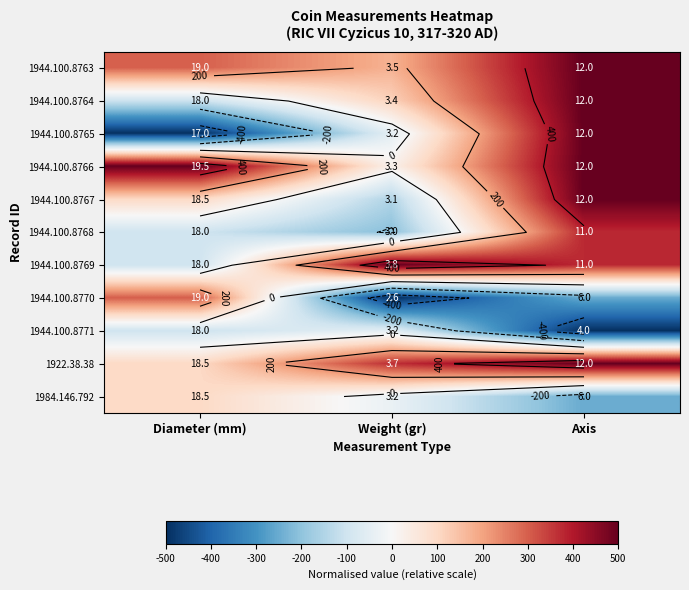

At Axis, list the series in order from largest to smallest.

1944.100.8763, 1944.100.8764, 1944.100.8765, 1944.100.8766, 1944.100.8767, 1922.38.38, 1944.100.8768, 1944.100.8769, 1944.100.8770, 1984.146.792, 1944.100.8771